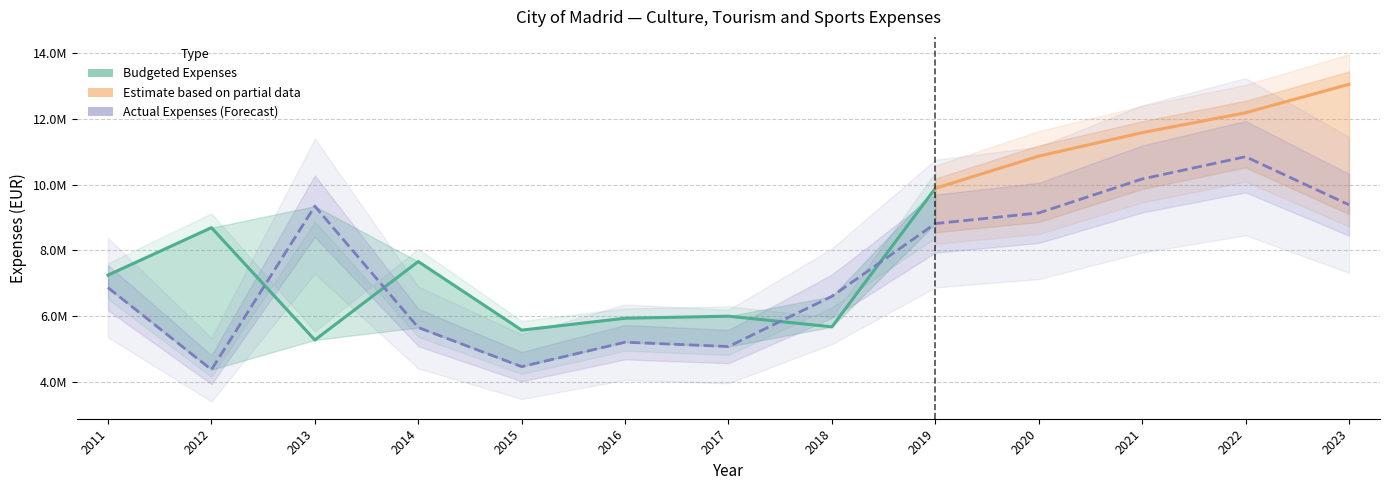

What is the change in value from 2015 to 2019?

+4345305.0